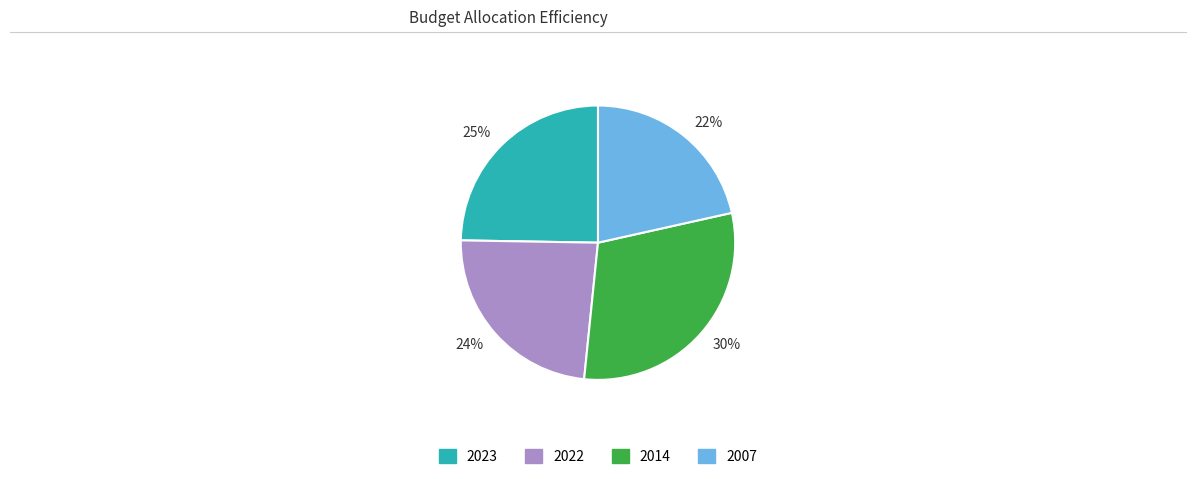

To the nearest percent, what is the difference between the 24% and 25% slice percentages?

1%